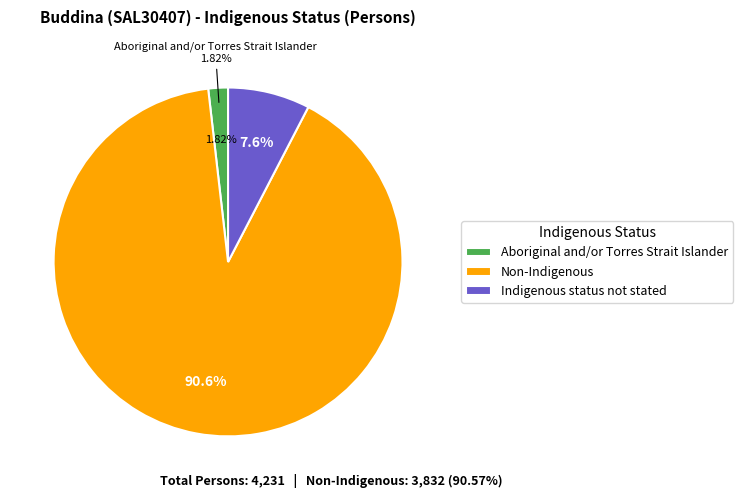

True or false: Aboriginal and/or Torres Strait Islander accounts for 2% of the total.

True